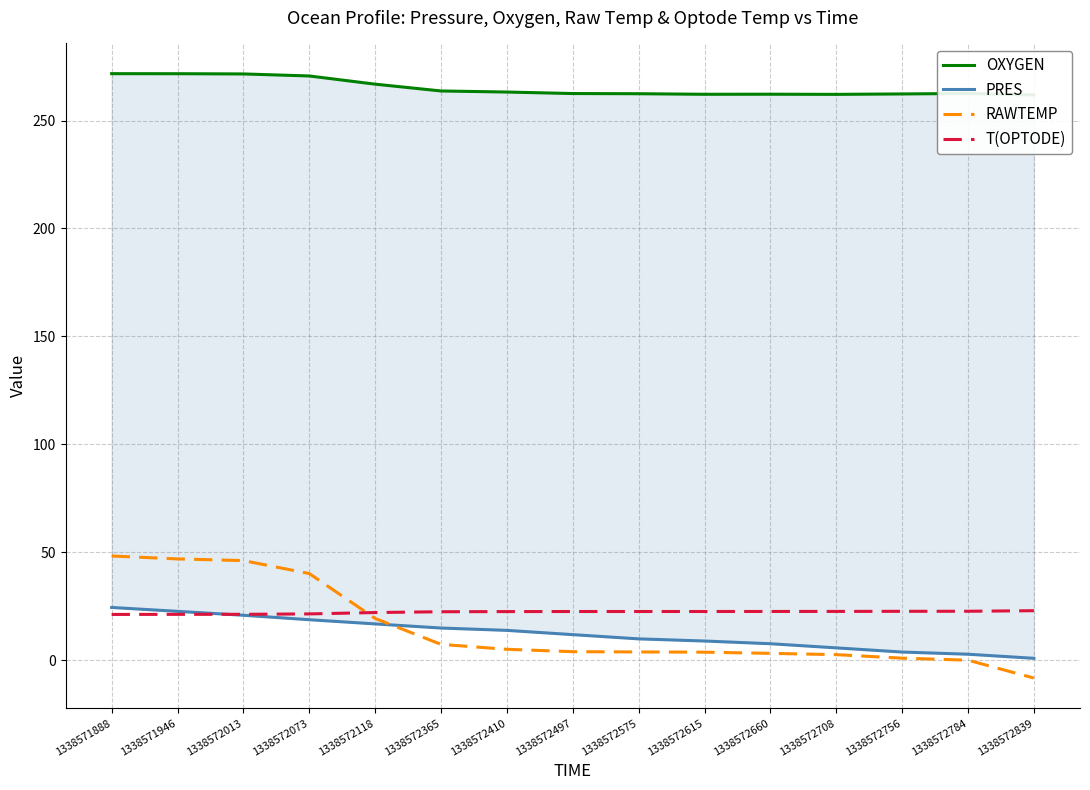

How many times do T(OPTODE) and RAWTEMP cross each other?

1